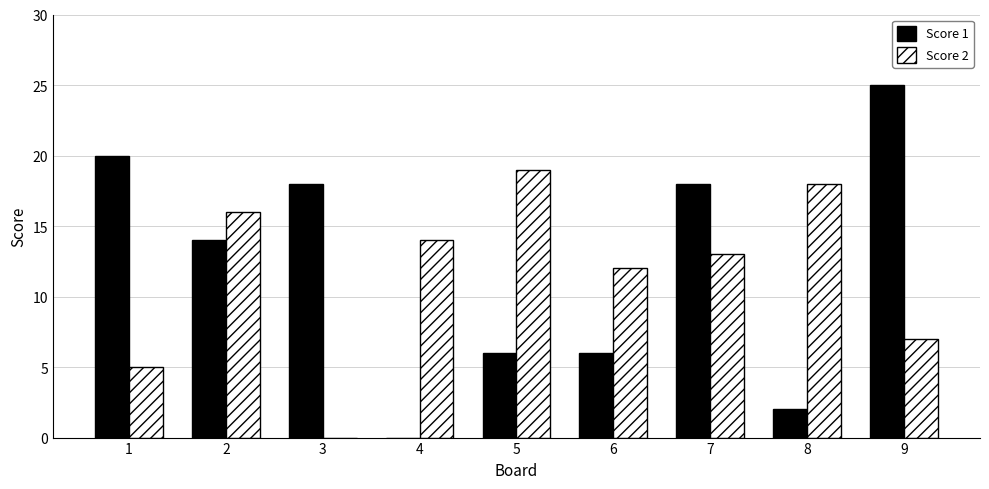

What is the average value of the Score 1 series?

12